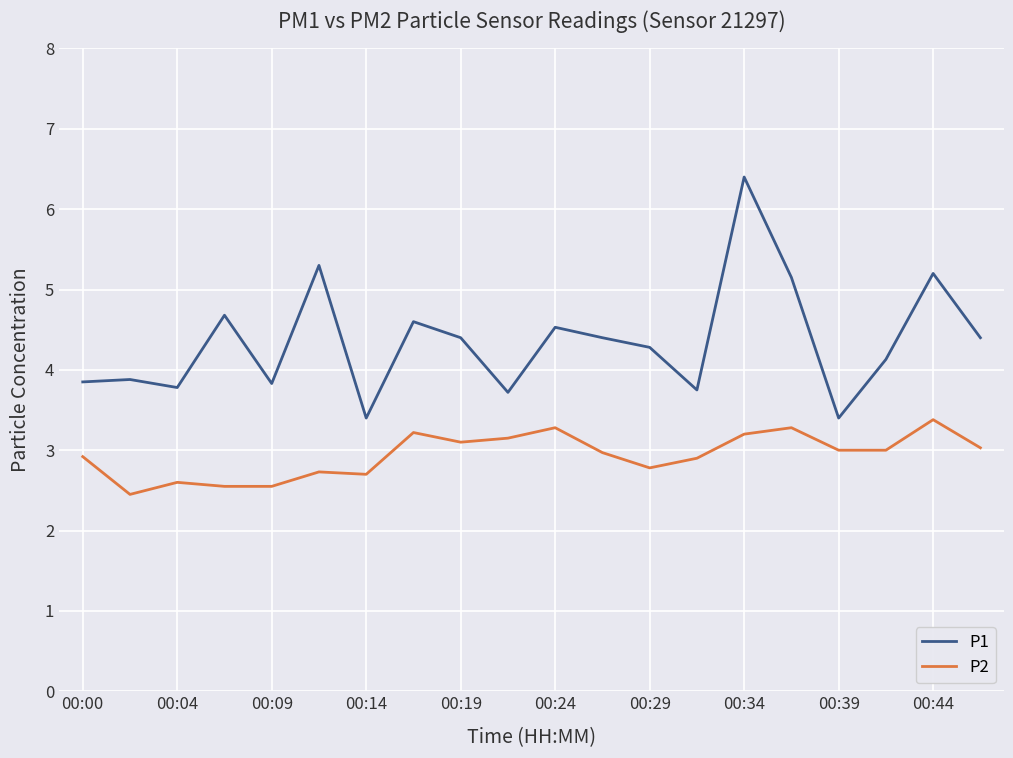

True or false: P1 and P2 cross at least once.

False